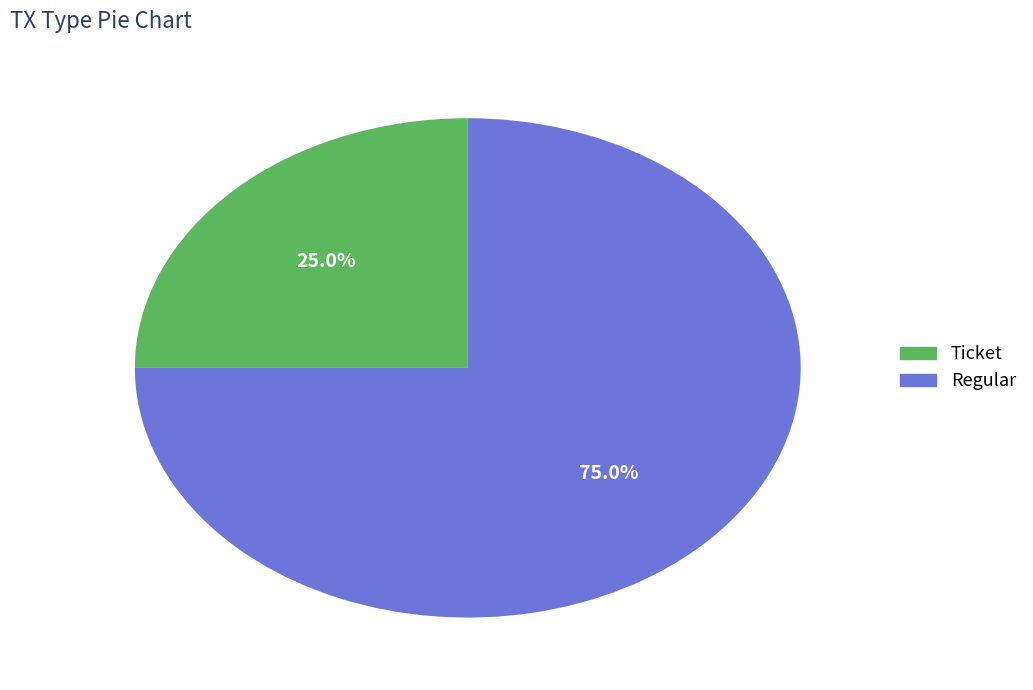

Is it true that Regular is 82% of the pie?

False